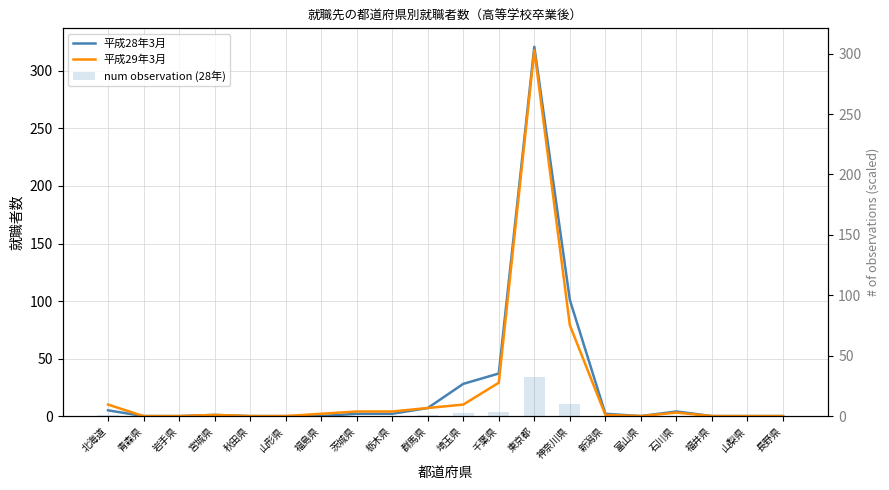

The 平成28年3月 series shows 0.0 at 福井県. True or false?

True